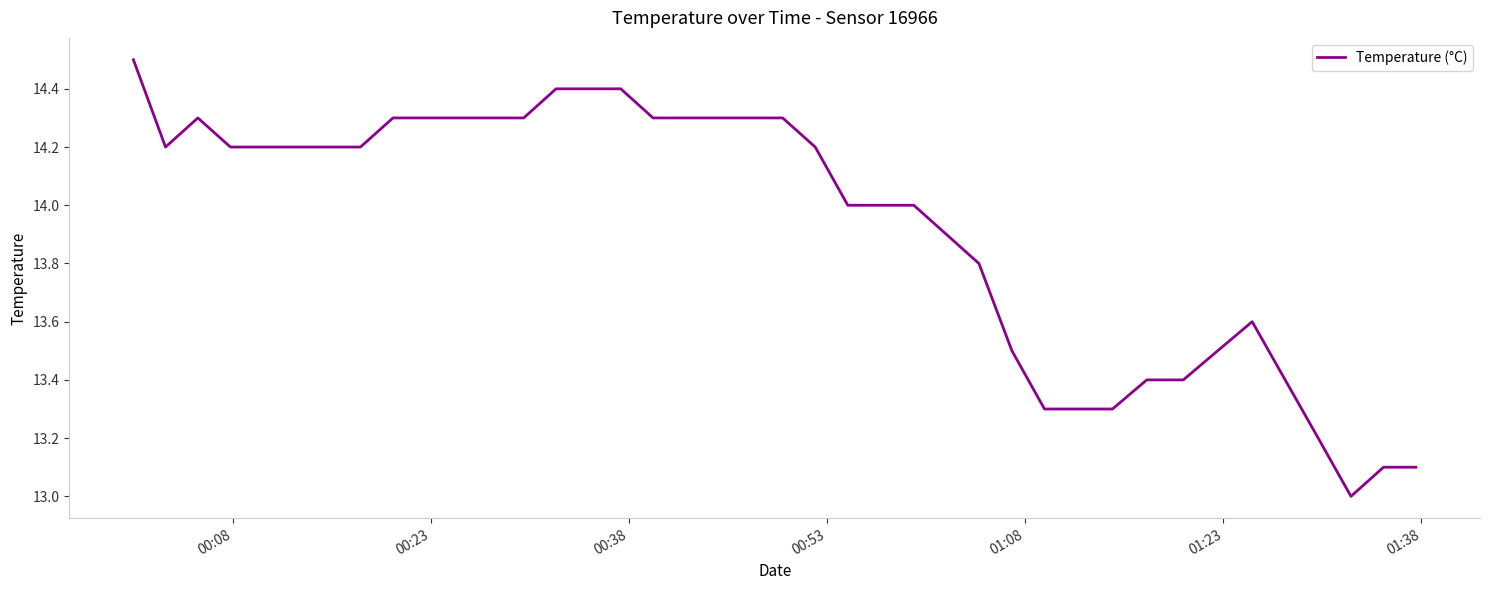

What is the difference between the maximum and minimum values?

1.5